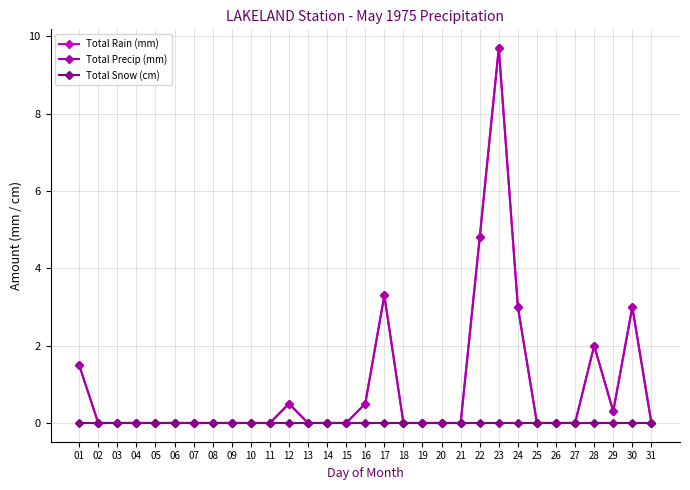

At which label does Total Precip (mm) reach its minimum?

02